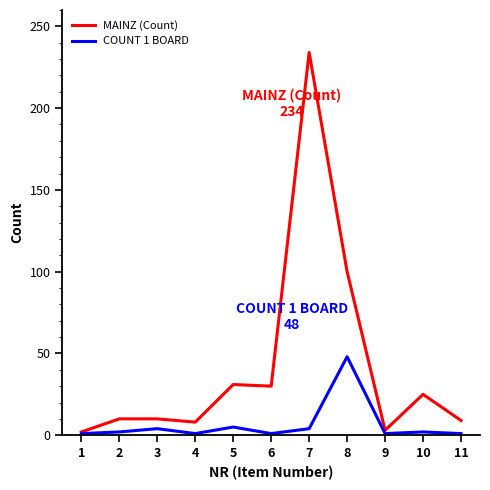

At which category is the sum across all series the highest?

7